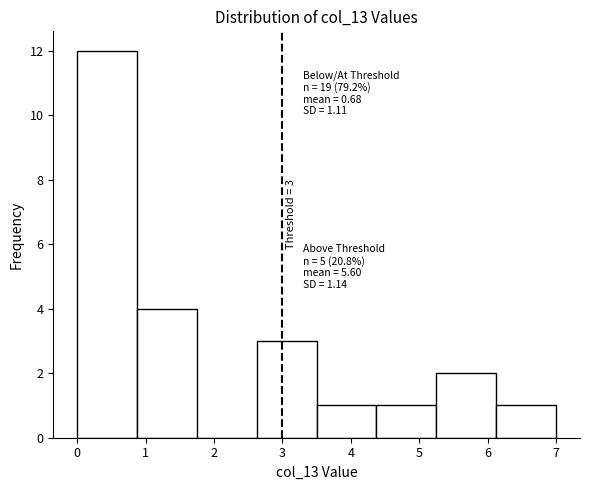

Over which range of the x-axis is the bar tallest?

0.0 to 0.9